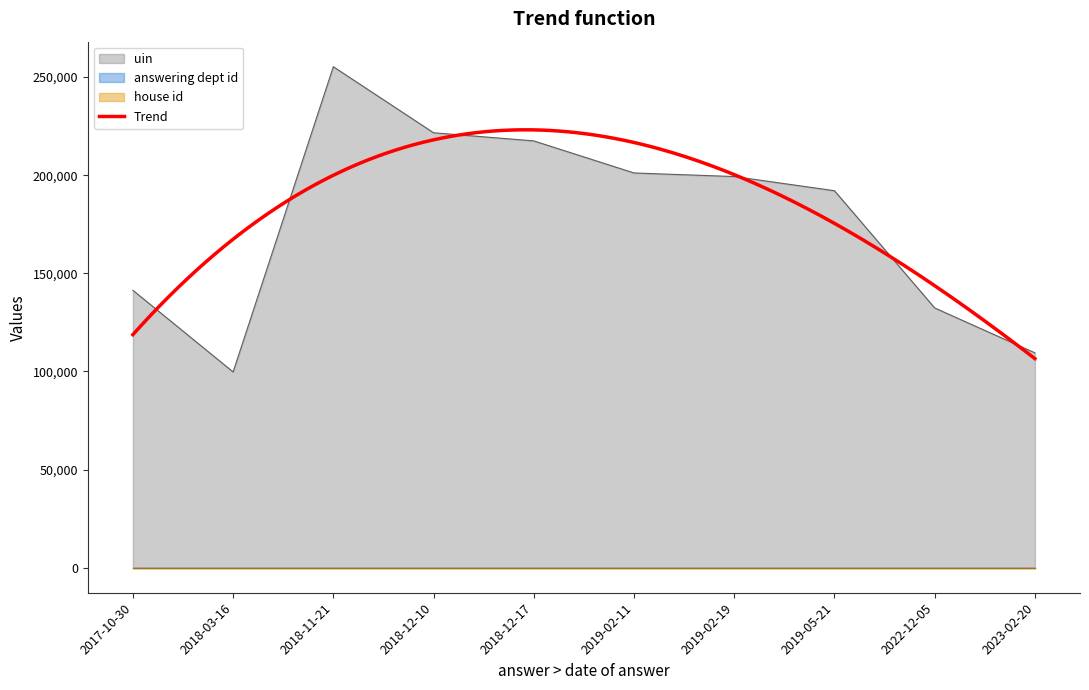

At which category does uin reach its first local valley?

2018-03-16